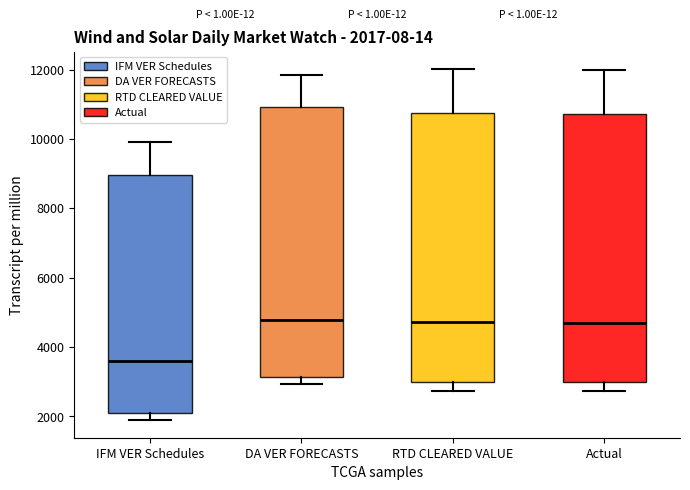

Which box's median line is the lowest?

IFM VER Schedules